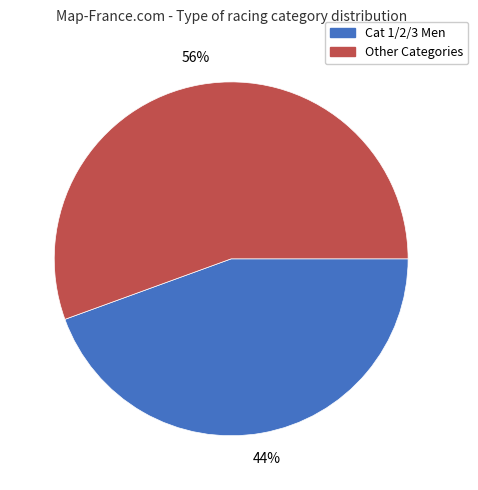

Do Cat 1/2/3 Men and Other Categories together represent more than half of the pie?

Yes